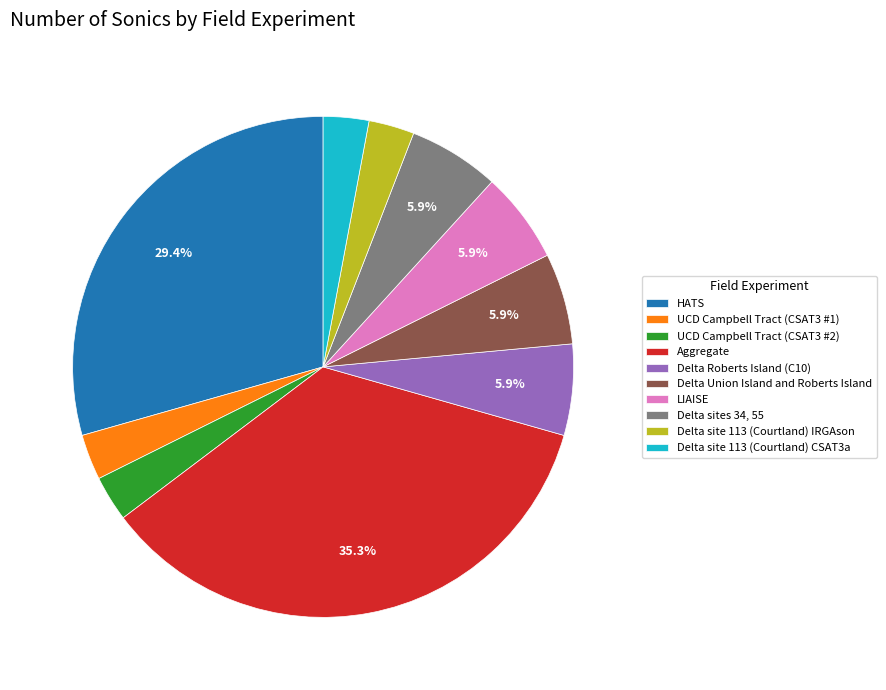

Which category has the biggest portion of the pie?

Aggregate